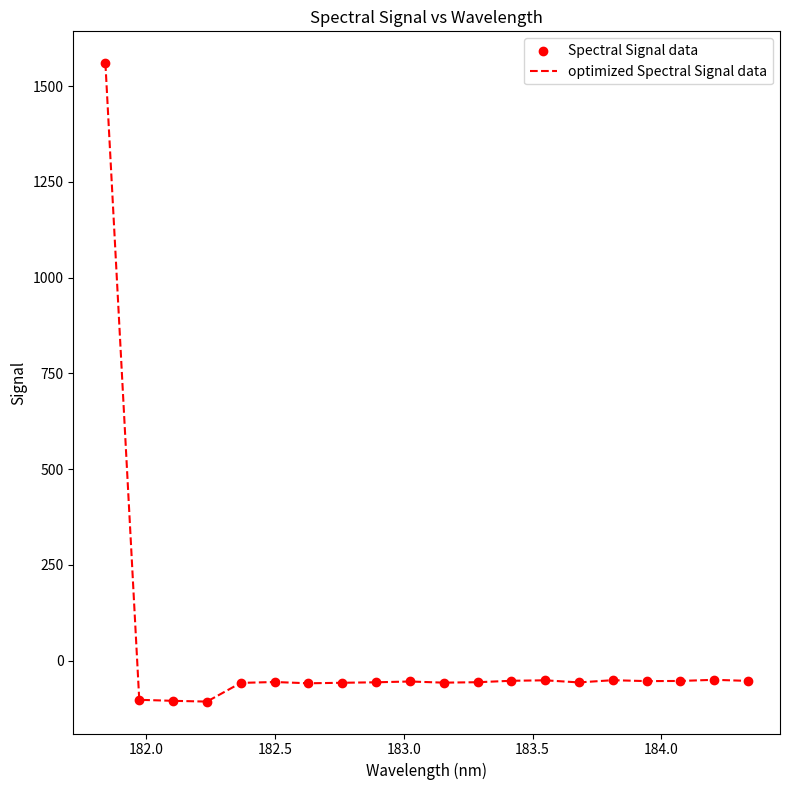

What is the smallest value displayed?

-107.3